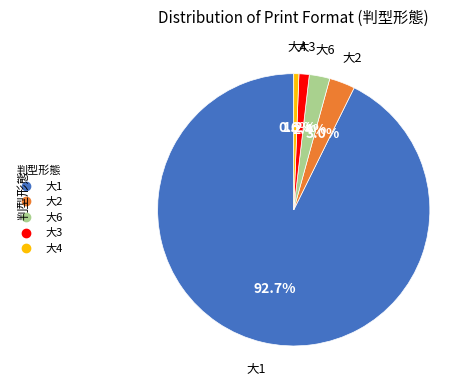

How many segments does this pie chart have?

5